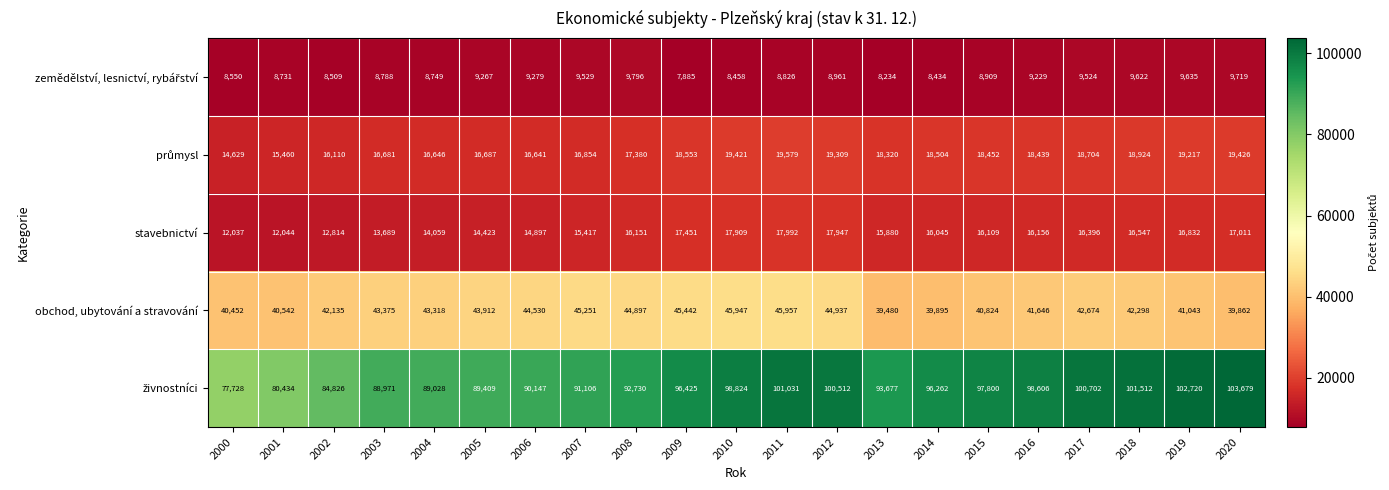

What is the maximum value shown in the chart?

103679